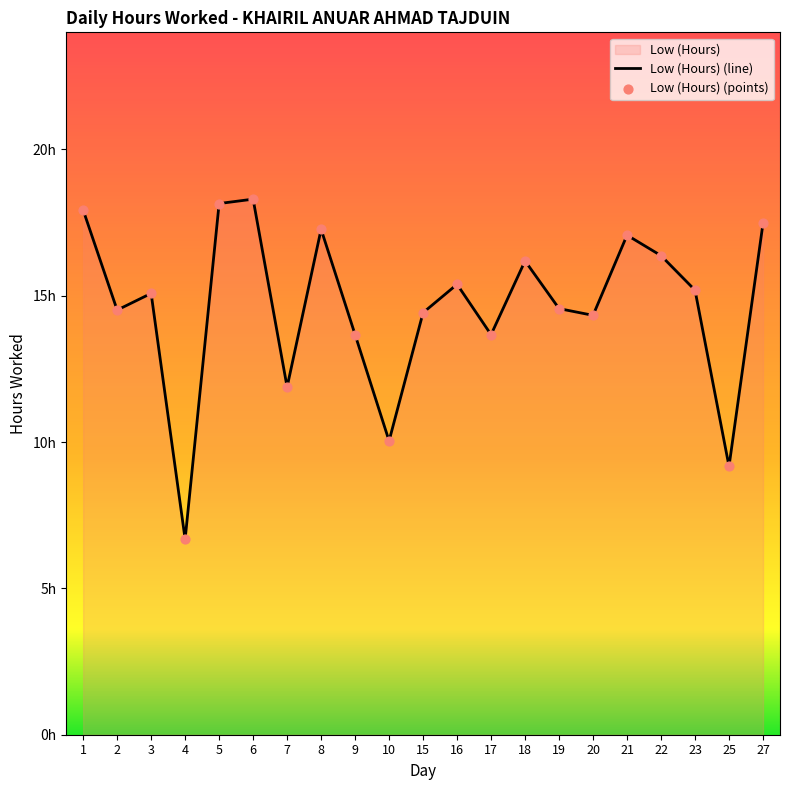

Which series reaches the maximum Y coordinate?

Low (Hours) (line)